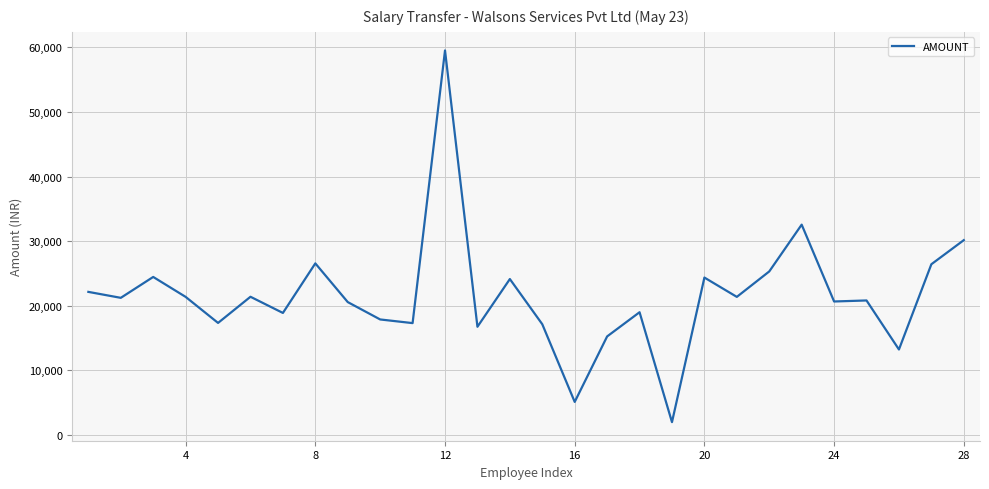

What is the maximum value shown in the chart?

59521